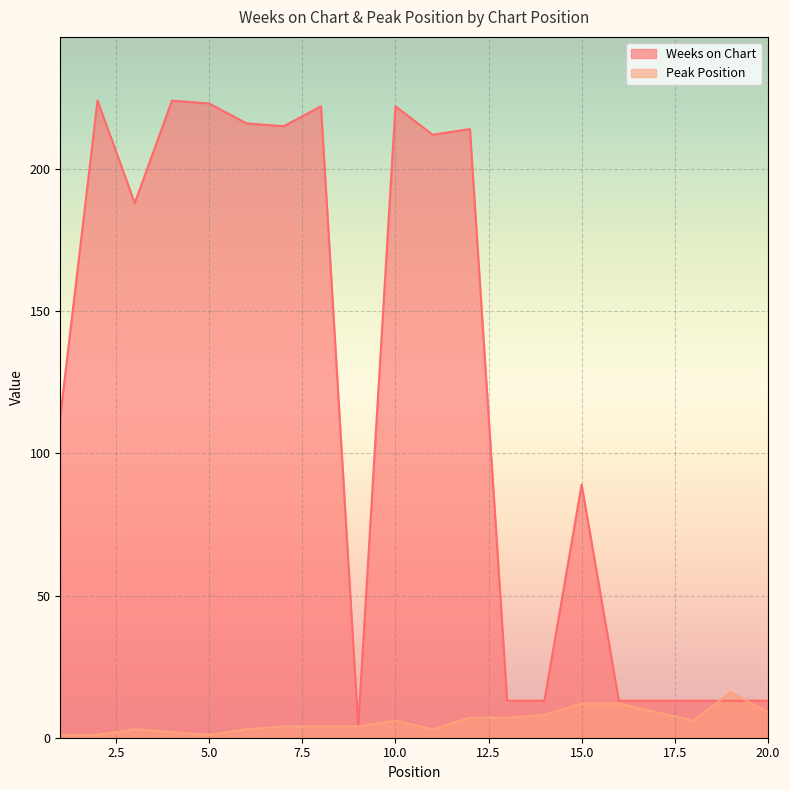

How many lines are shown in the chart?

2